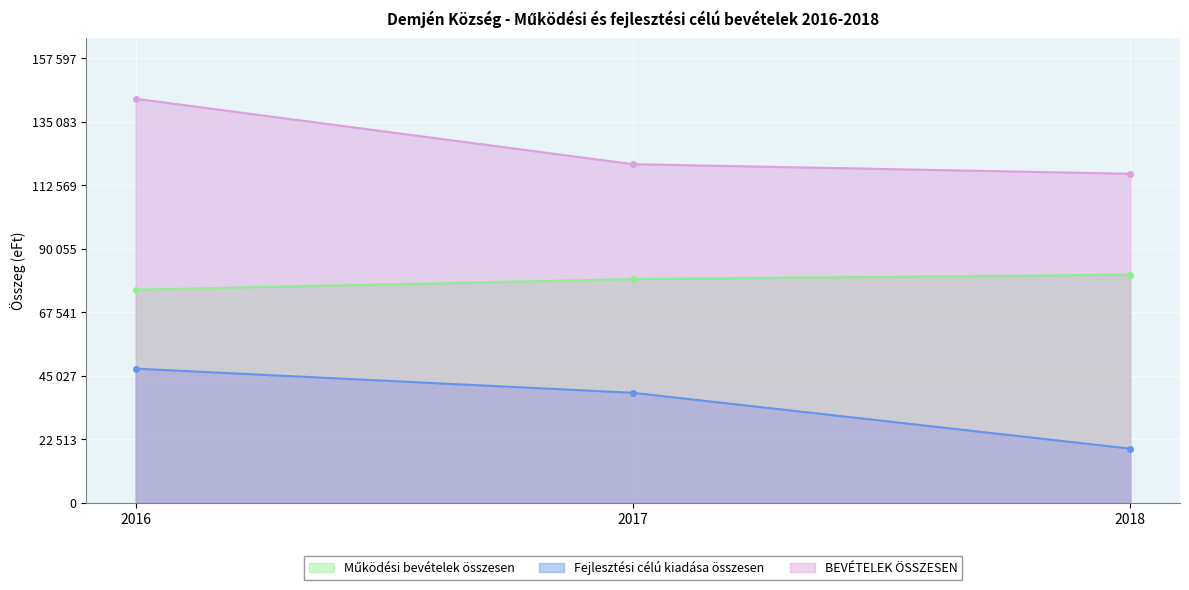

List the labels in order of Fejlesztési célú kiadása összesen value, largest first.

2016, 2017, 2018